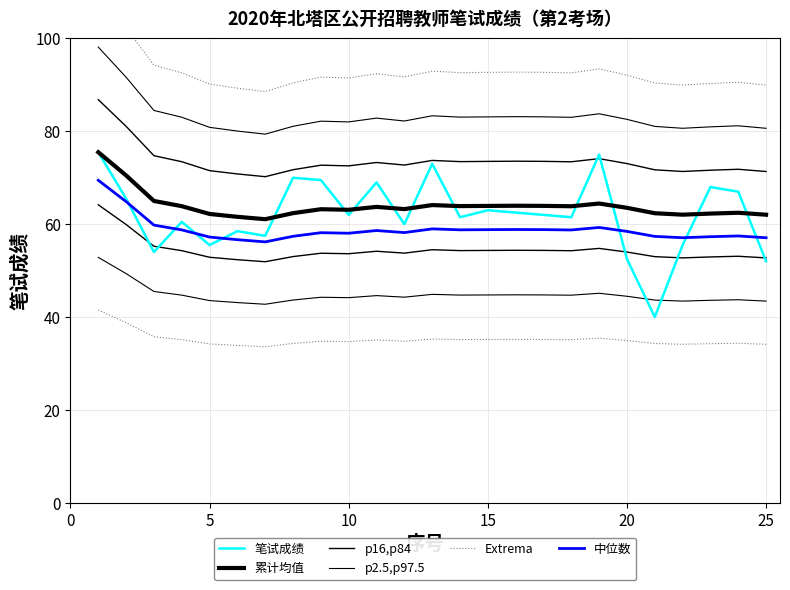

What is the difference between the second highest and second lowest values in the 中位数 series?

8.2